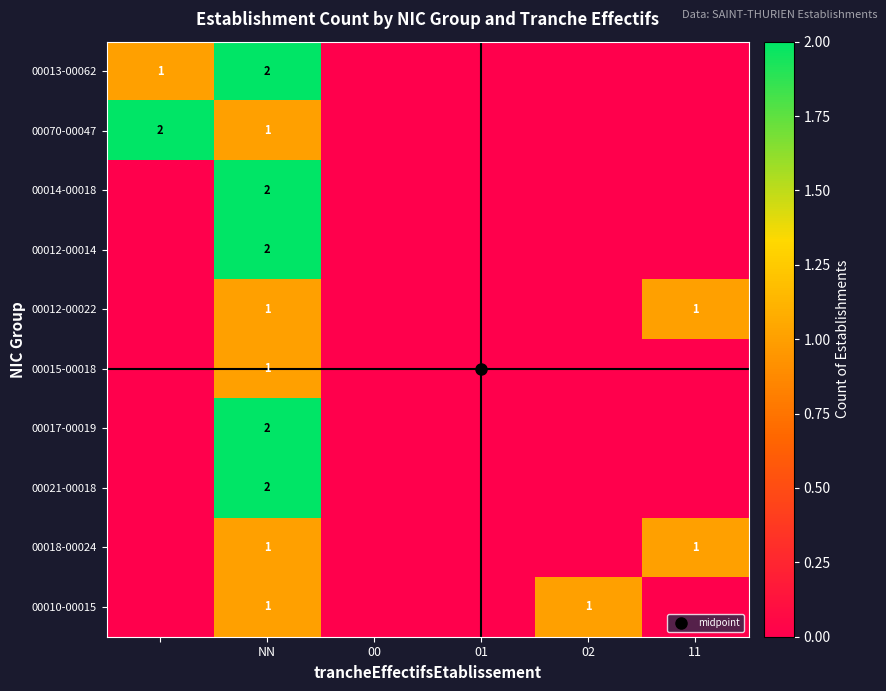

At how many categories does at least one series exceed 0?

4